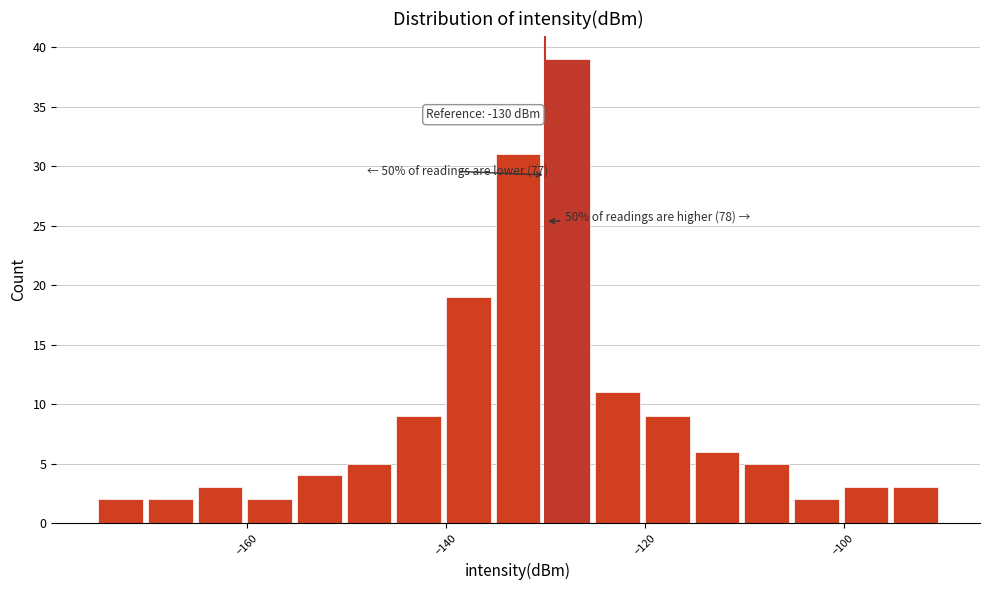

Read against the x-axis, roughly where is the centre of the tallest bar?

-128